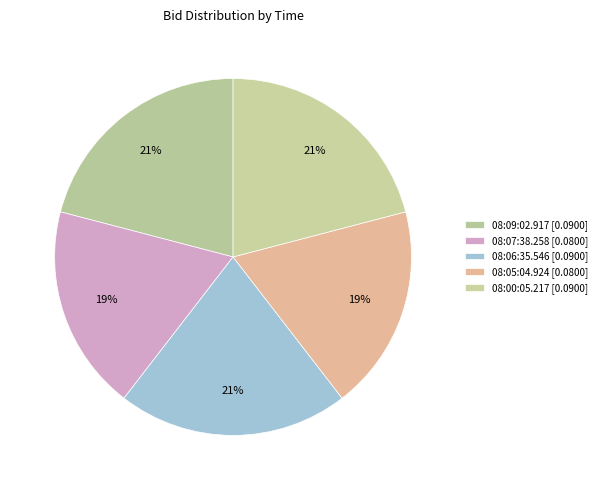

How many segments does this pie chart have?

5